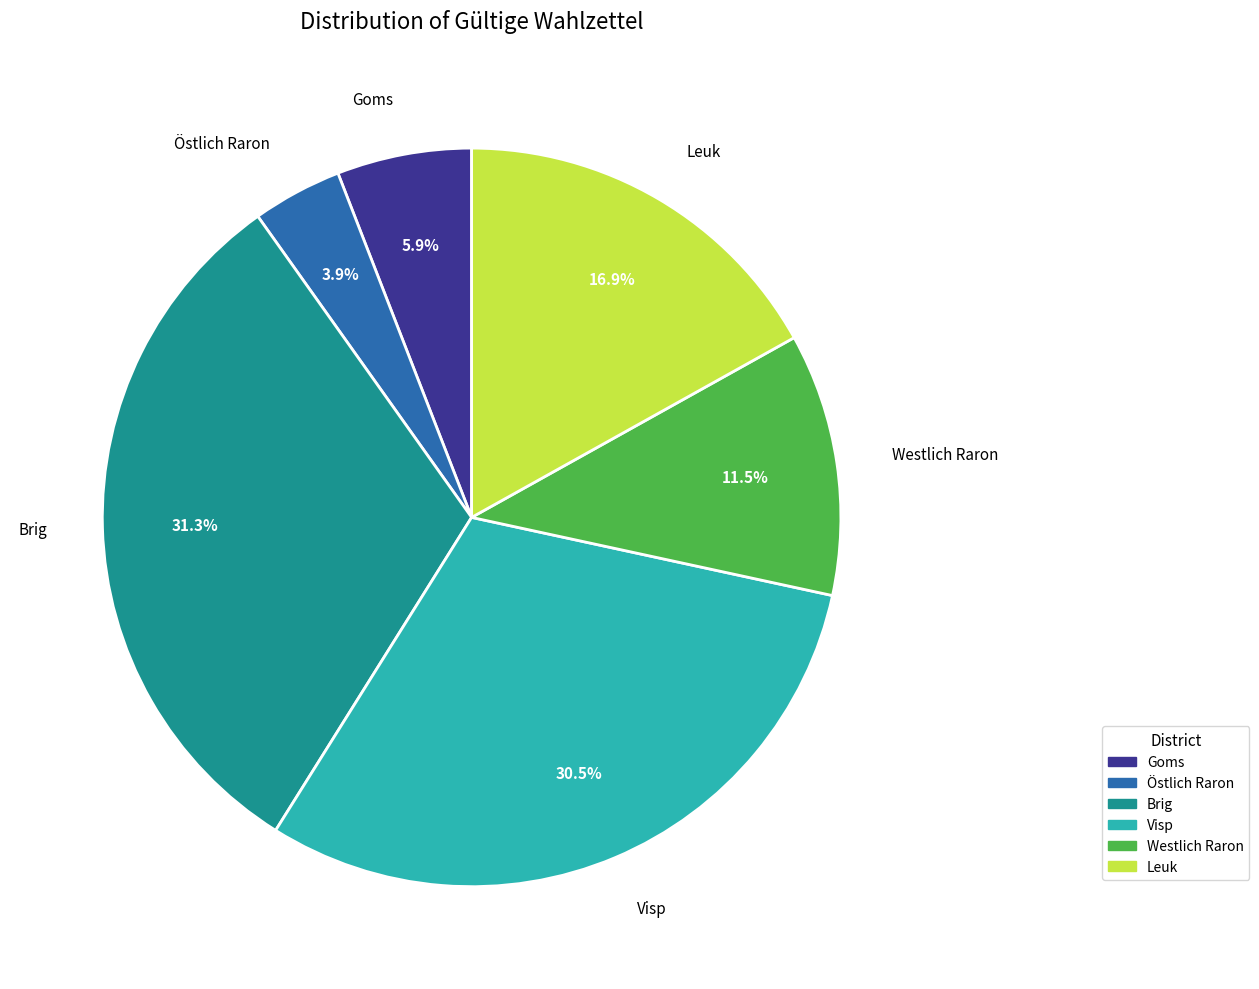

Which has a higher value, Westlich Raron or Östlich Raron?

Westlich Raron